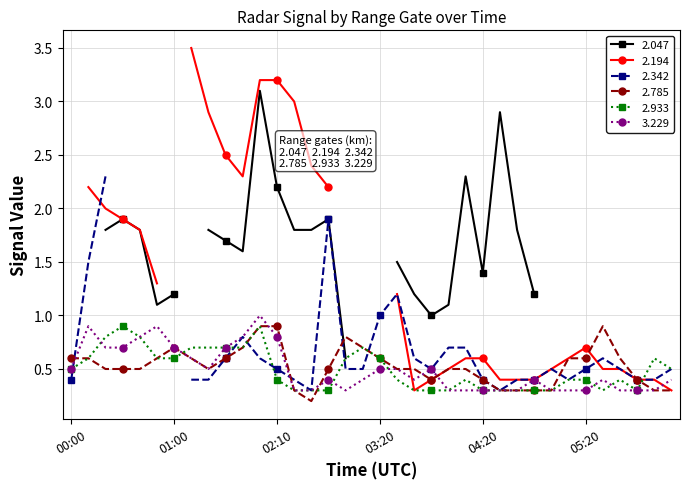

True or false: 3.229 has more than 0 interior local peaks.

True